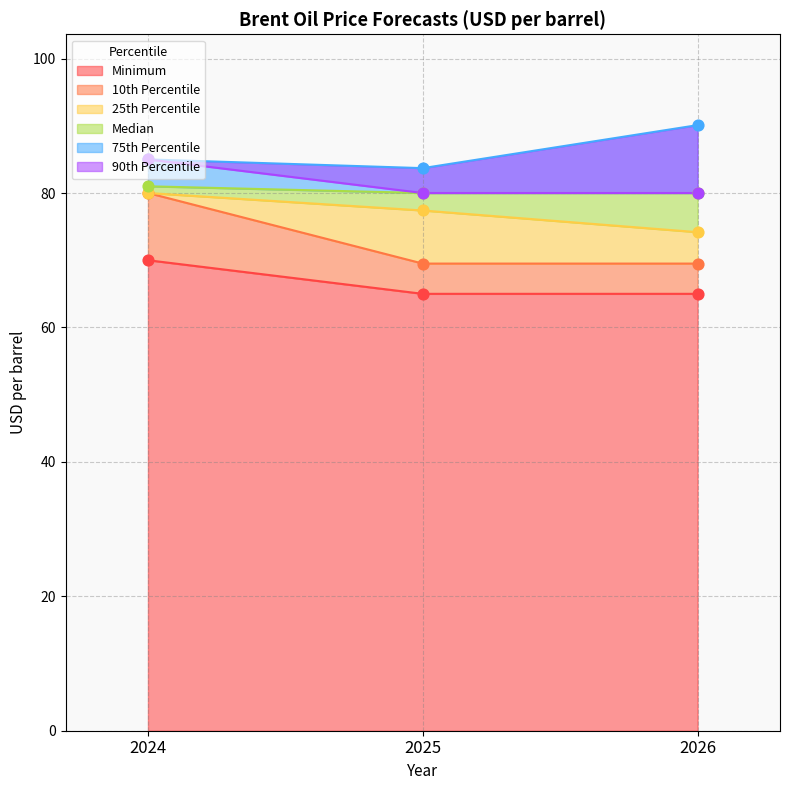

Which series has the largest Y range (max minus min)?

10th Percentile